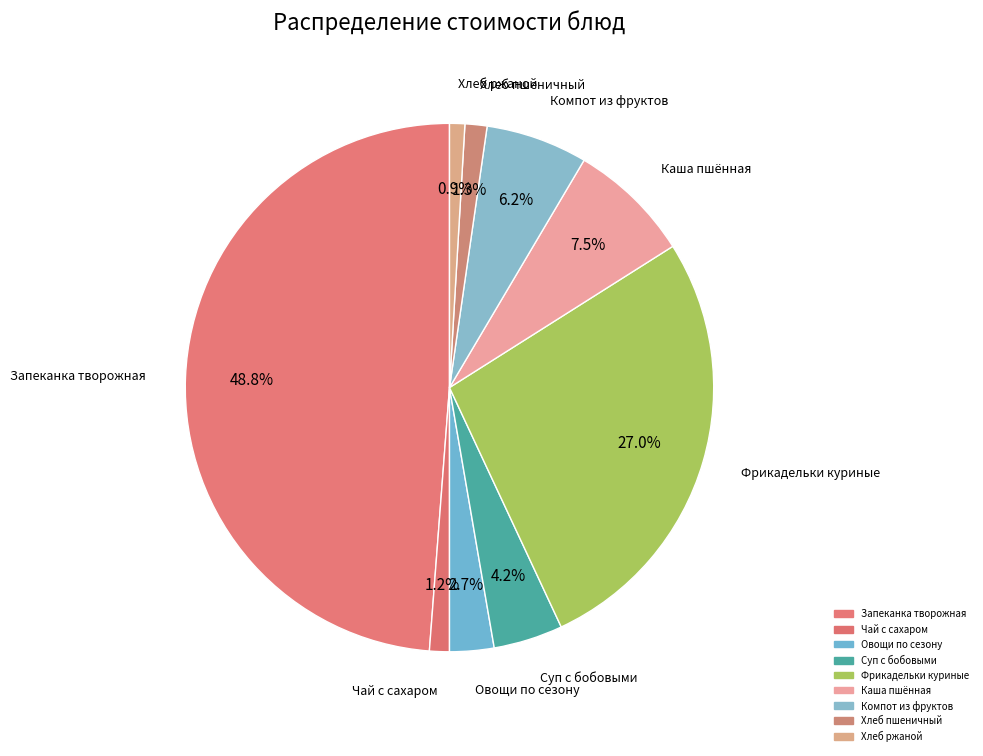

True or false: Хлеб ржаной accounts for 11% of the total.

False